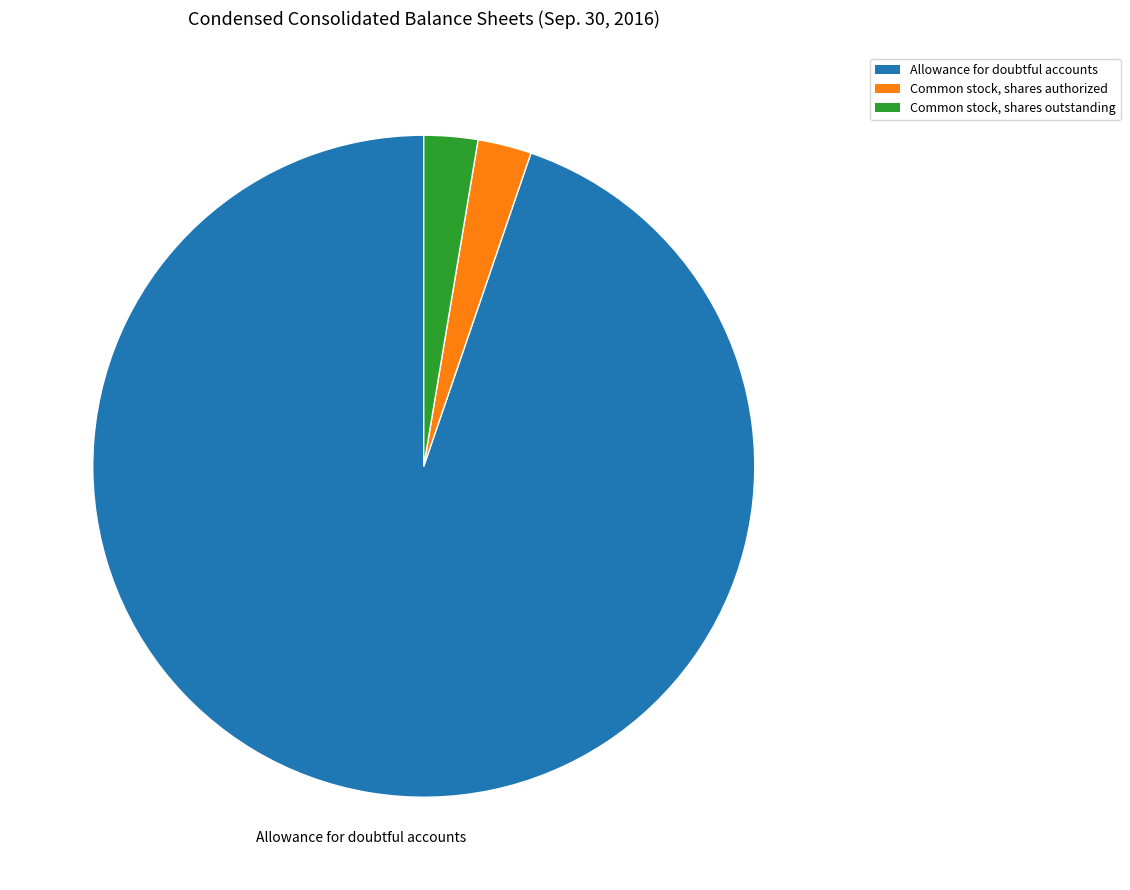

Which slice is the largest?

Allowance for doubtful accounts